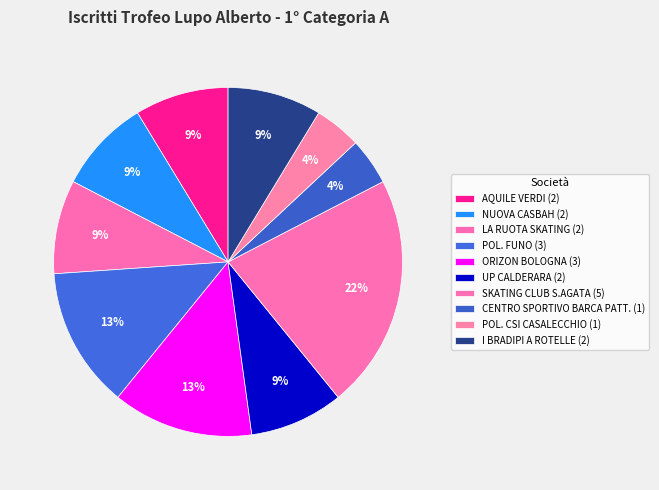

To the nearest percent, what is the combined percentage of NUOVA CASBAH and LA RUOTA SKATING?

17%